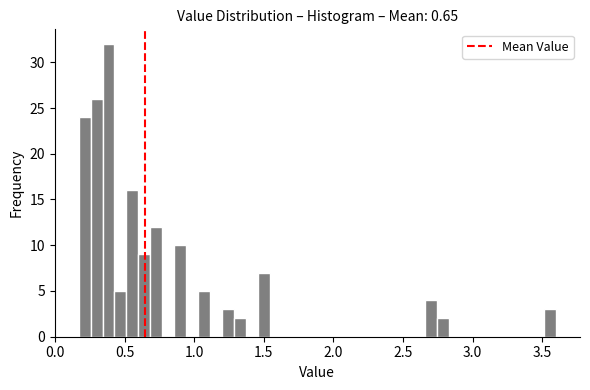

Read against the x-axis, roughly where is the centre of the tallest bar?

0.40